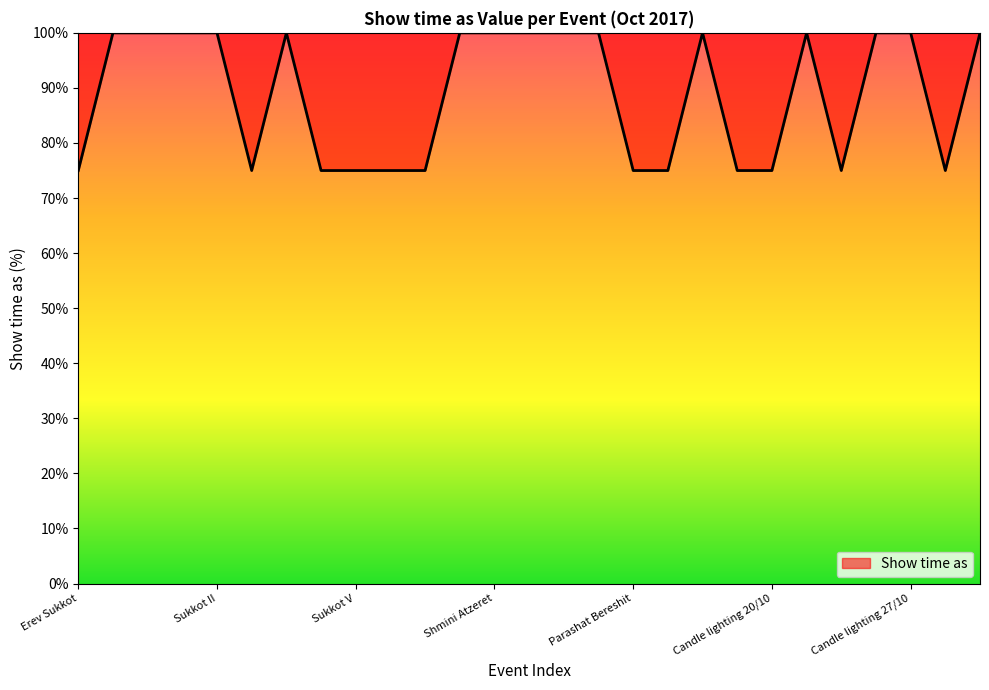

What is the minimum value shown in the chart?

75